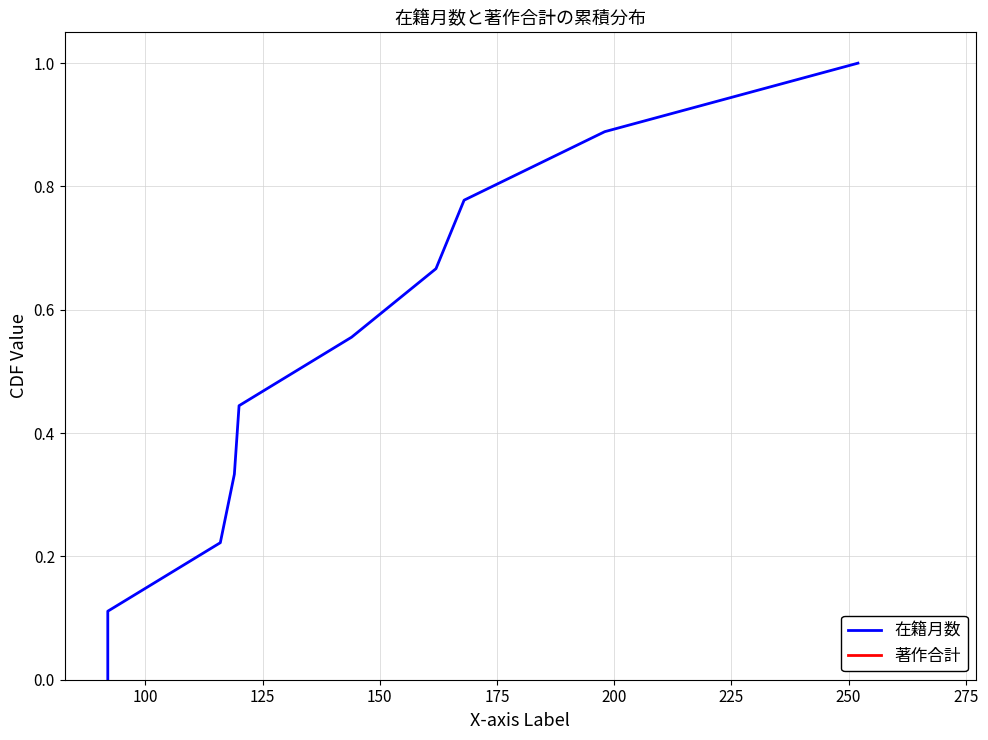

Count the 在籍月数 values in the range 0 to 1.

10